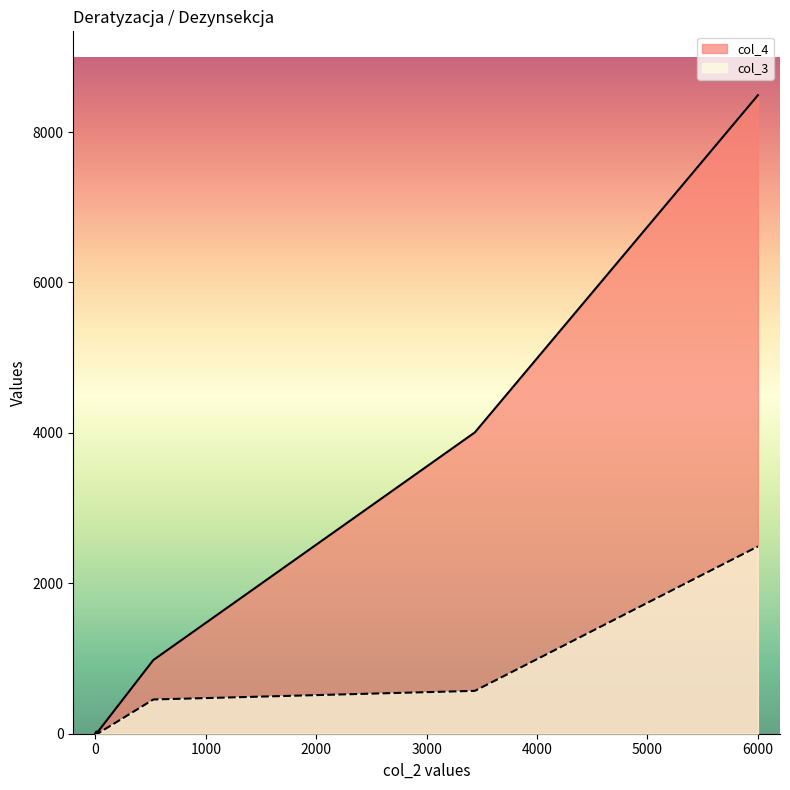

What is the approximate value of col_4 at 525, to the nearest 10?

980